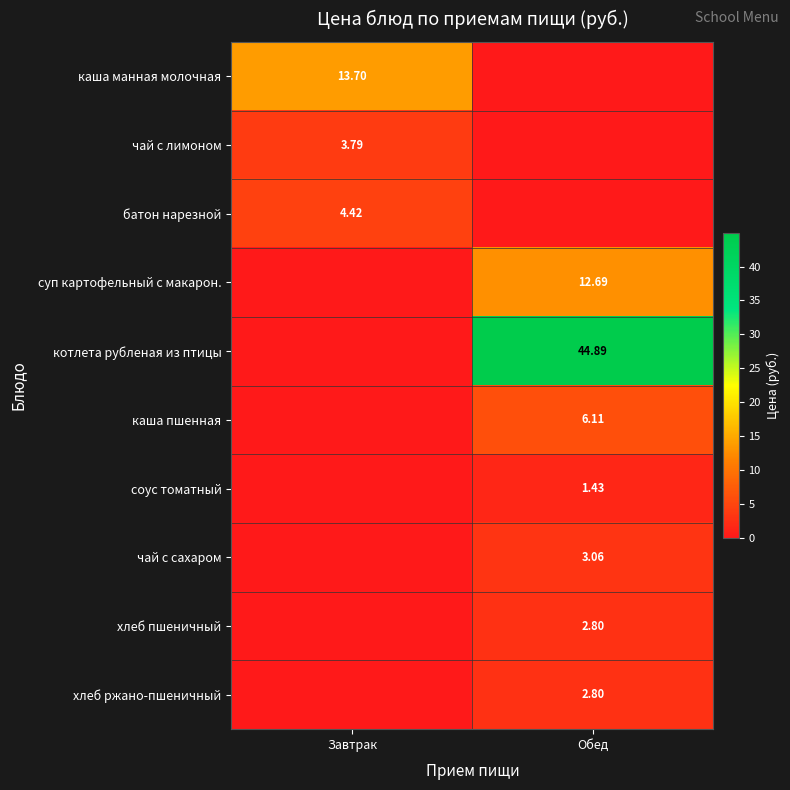

How many values in the чай с лимоном series are below 3?

1